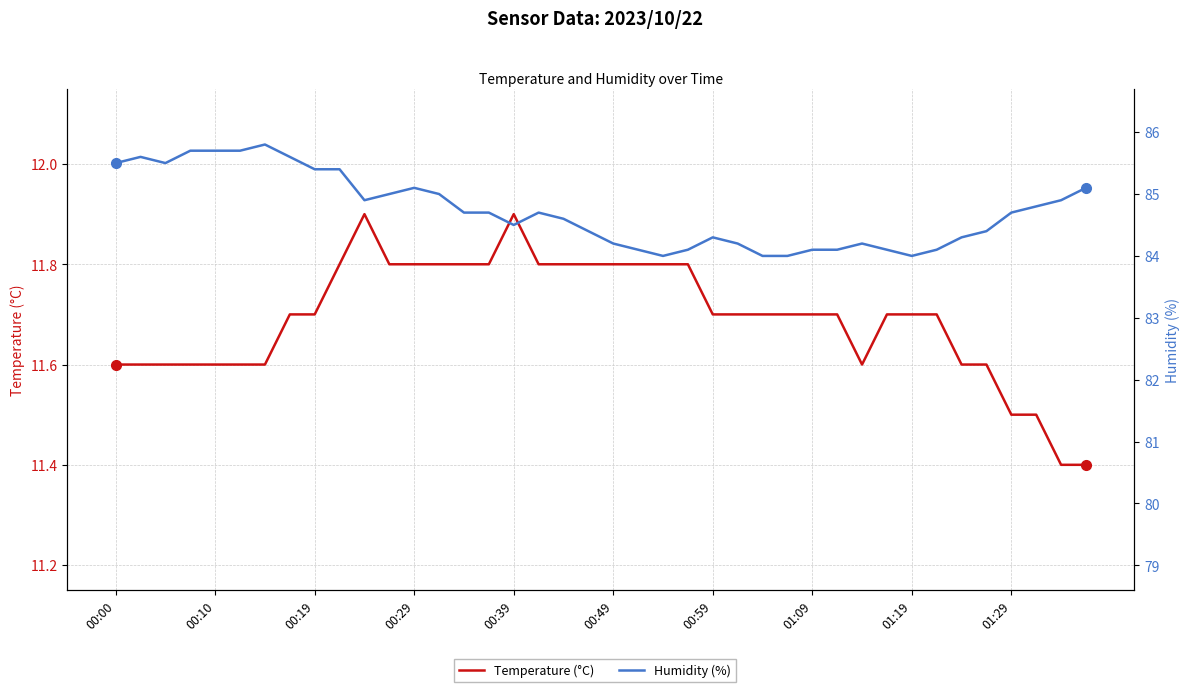

The value of Humidity (%) at 29 is 21.3. True or false?

False